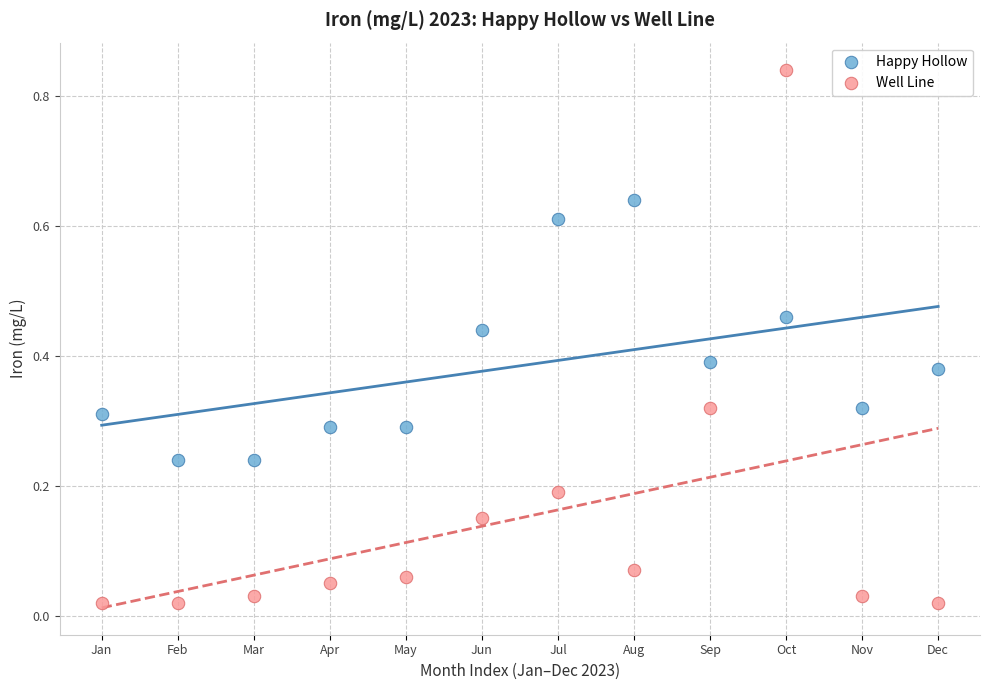

Which series contains the highest Y value?

Well Line